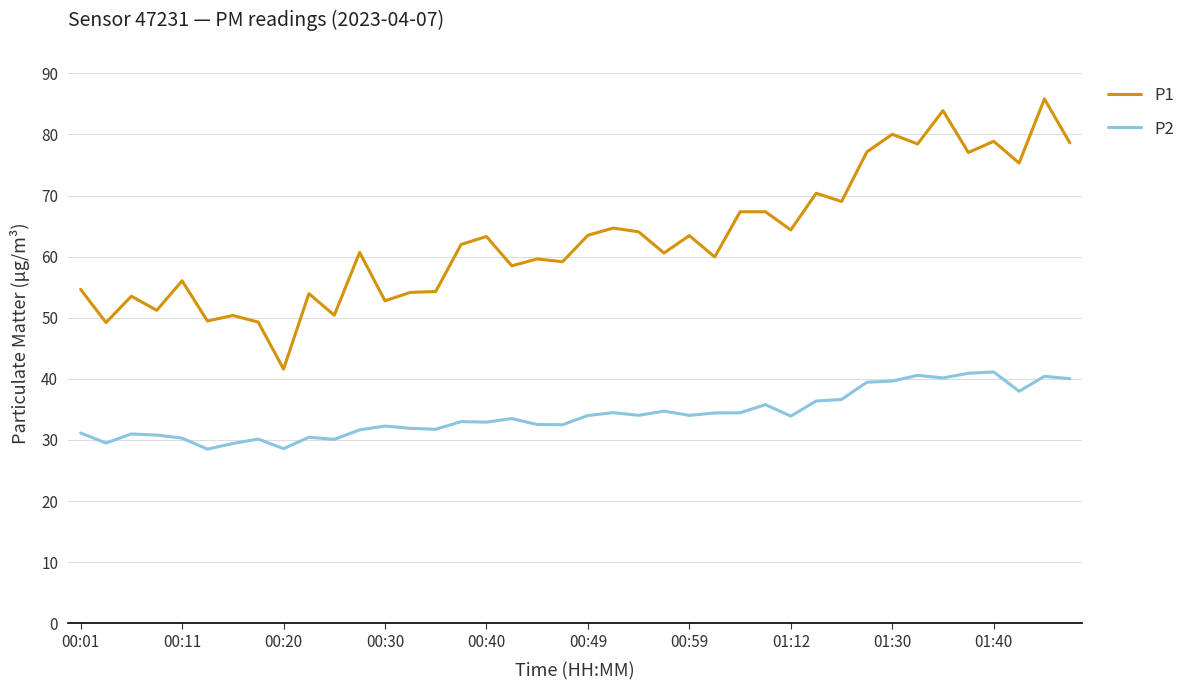

Which series has the largest range (max minus min)?

P1